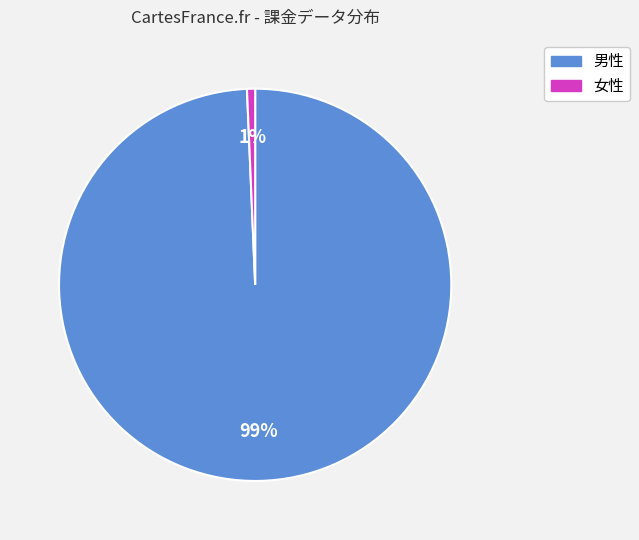

Is there any slice that represents more than half of the pie?

Yes